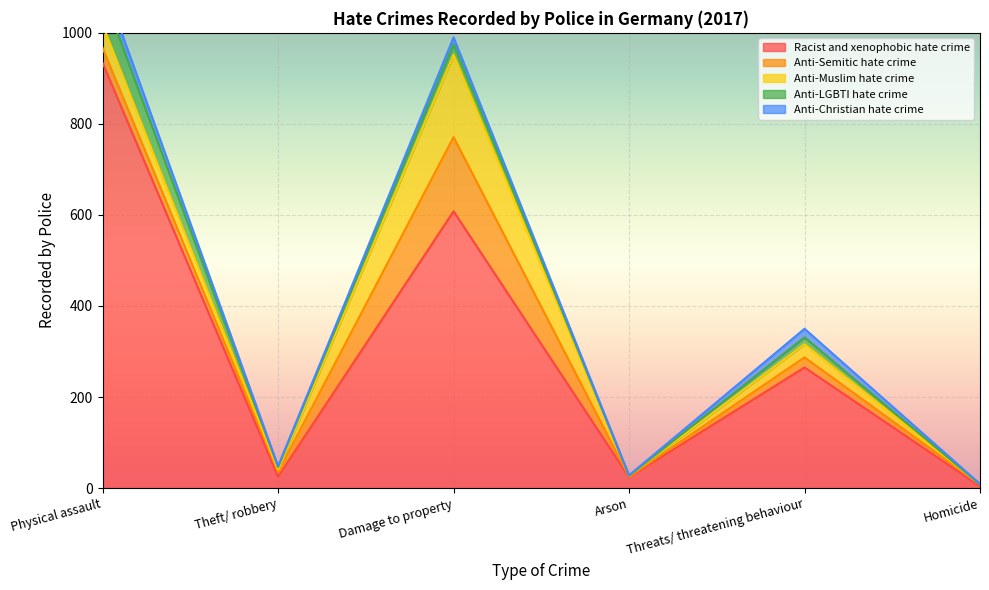

What is the sum of the Anti-Christian hate crime values at Homicide and Damage to property?

16